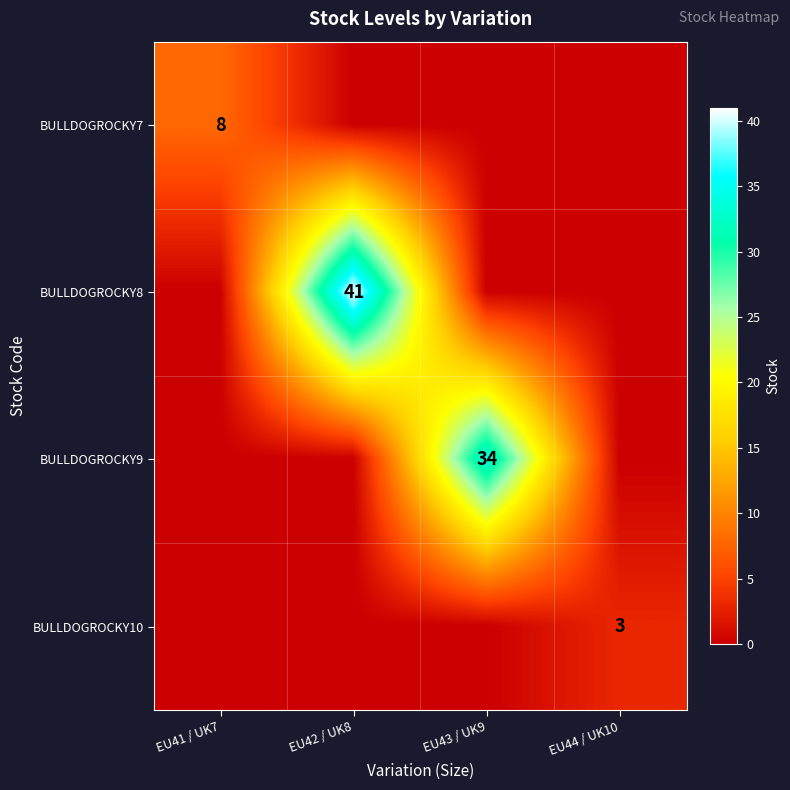

The value of BULLDOGROCKY7 at EU41 / UK7 is 8. True or false?

True